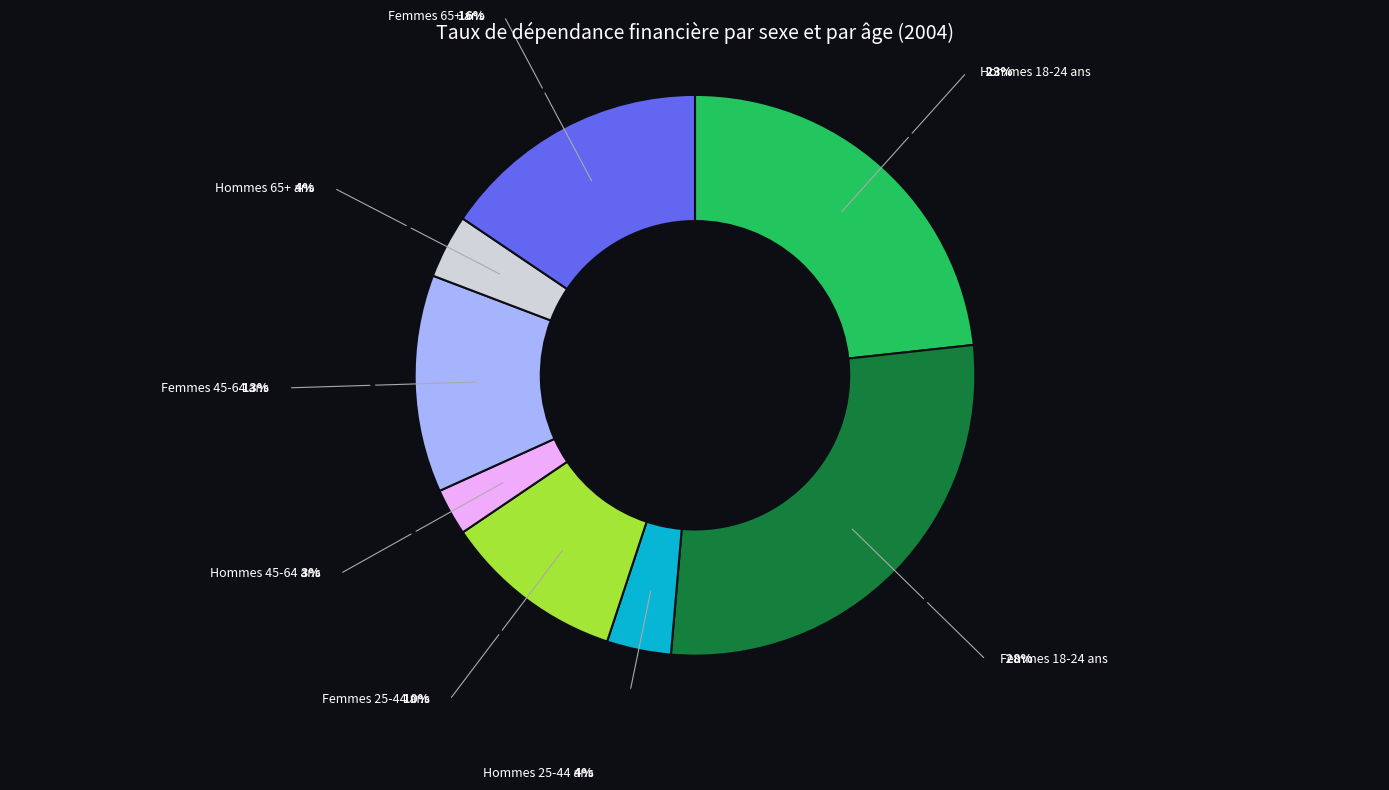

Is Hommes 65+ ans the majority of the pie?

No